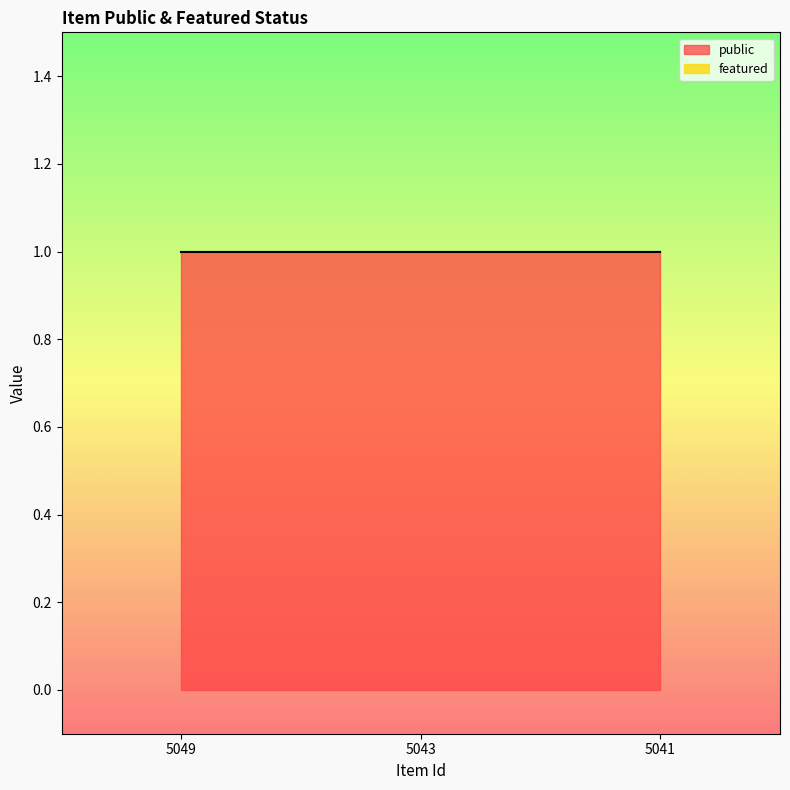

Reading right to left, extract all data points from this chart.

public: 1	1	1
featured: 0	0	0